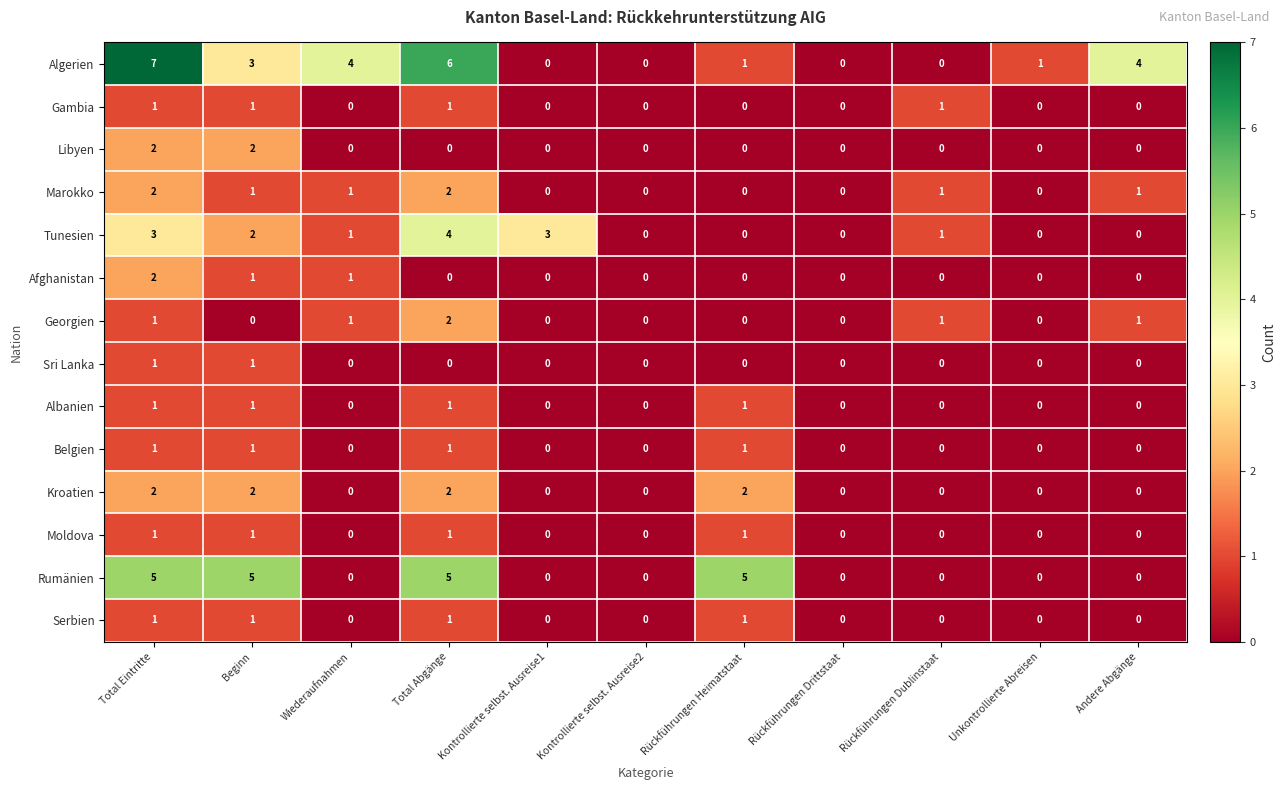

At which label does Tunesien reach its peak?

Total Abgänge